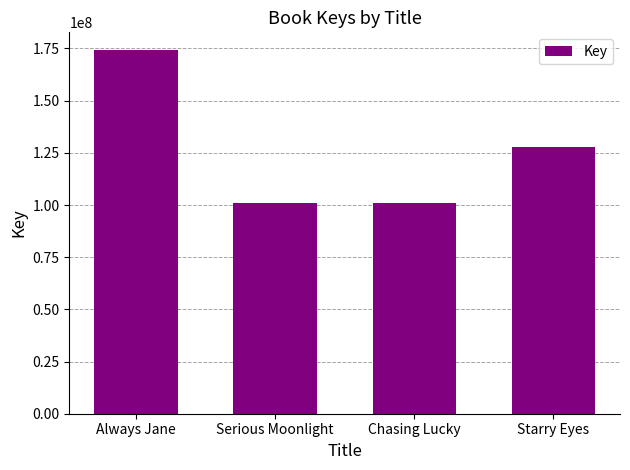

What is the minimum value shown in the chart?

101148328